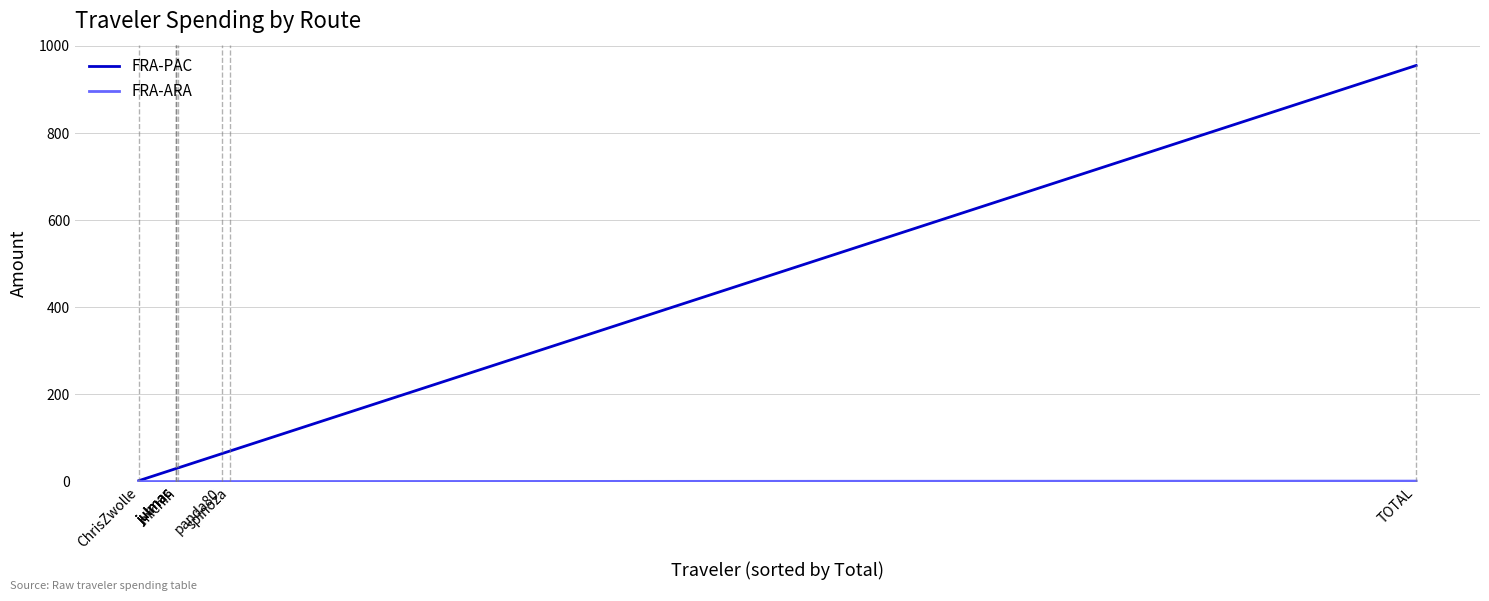

What is the highest value of the FRA-ARA series?

1.0